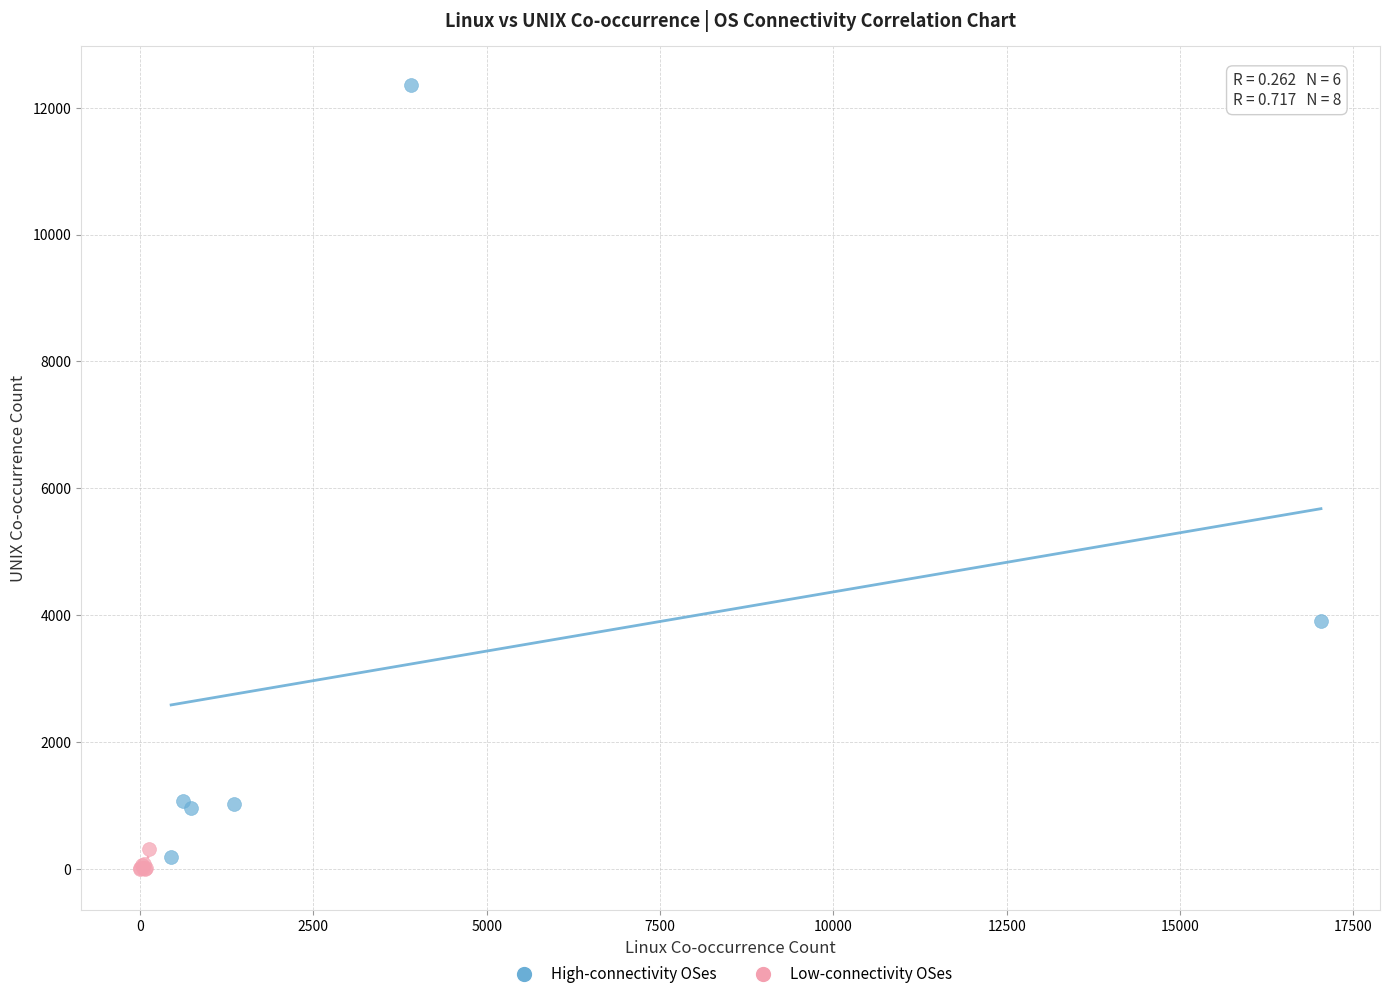

Which series reaches the maximum Y coordinate?

High-connectivity OSes